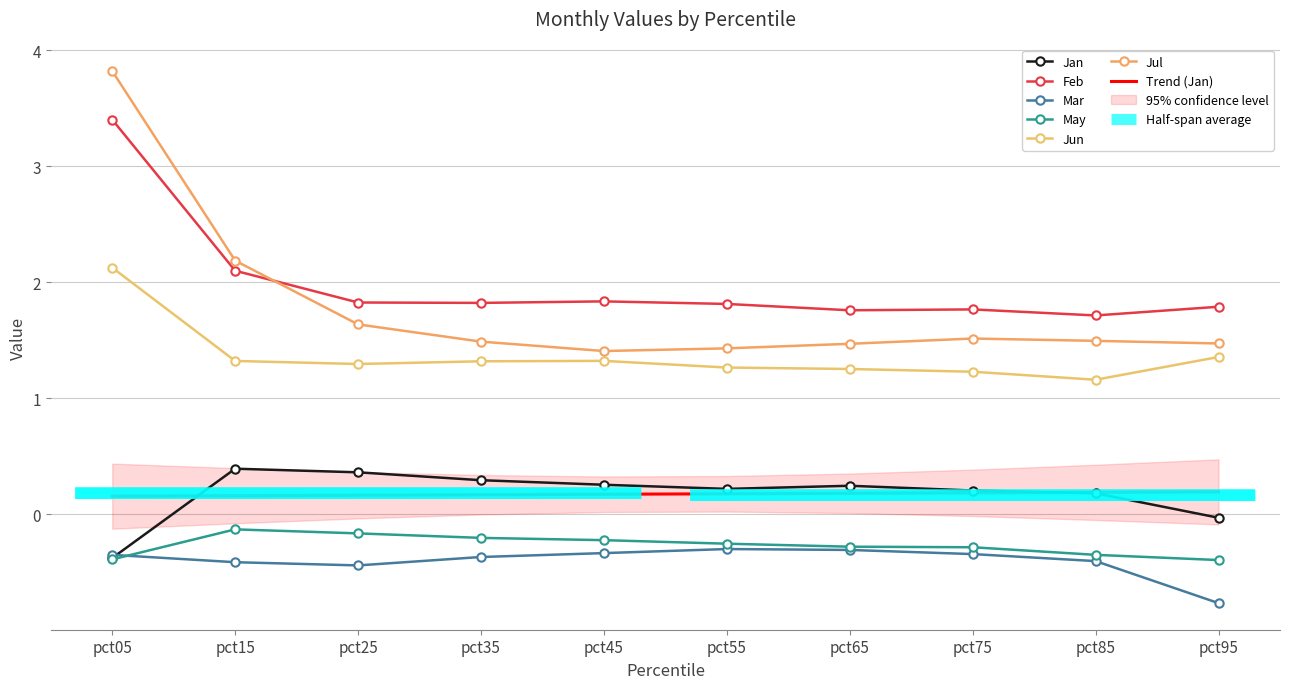

Rank the series at pct15 from highest to lowest value.

Jul, Feb, Jun, Jan, May, Mar